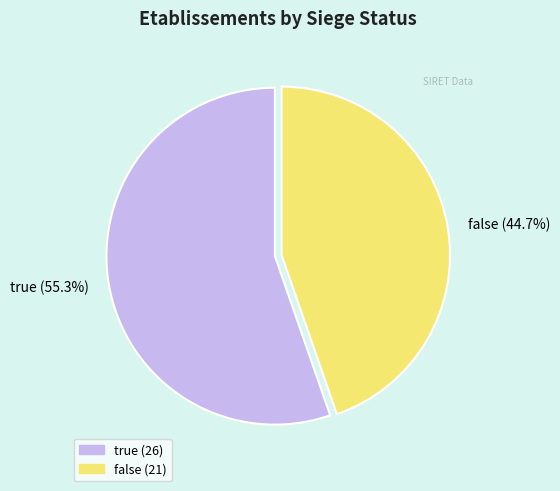

Which slice is the largest?

true